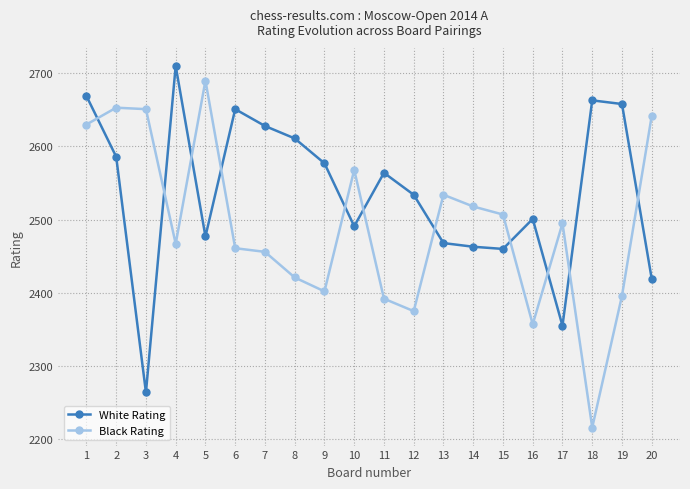

What is the sum of all Black Rating values?

49831